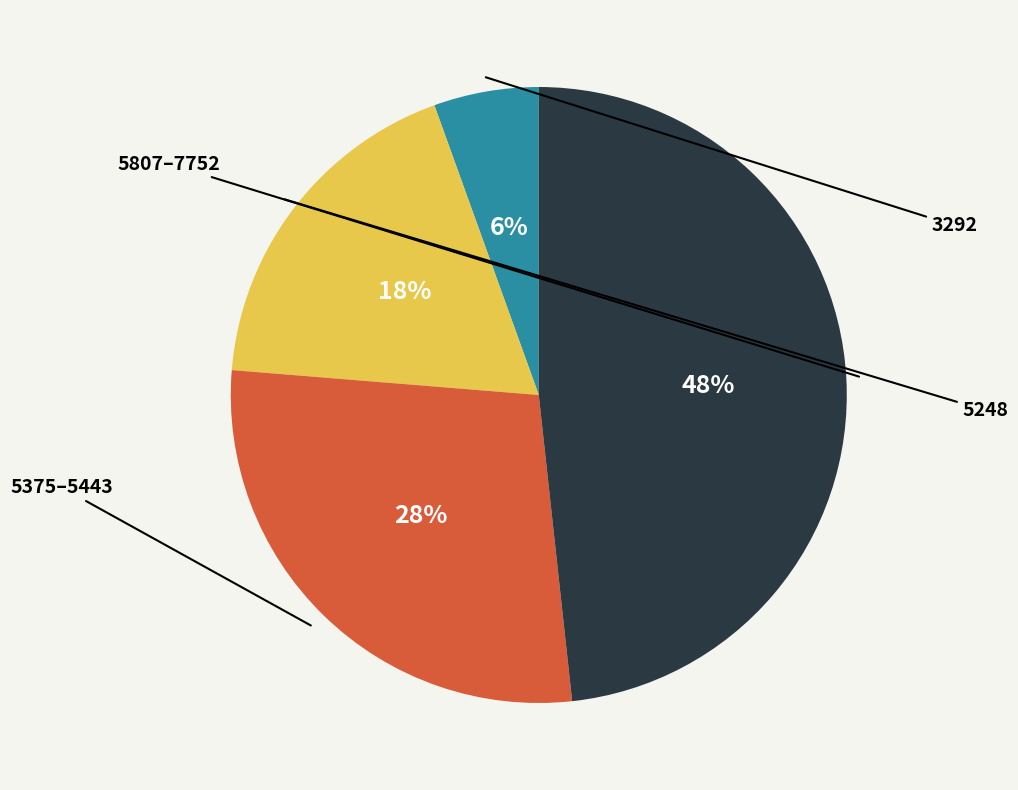

Count the number of slices in the pie.

4